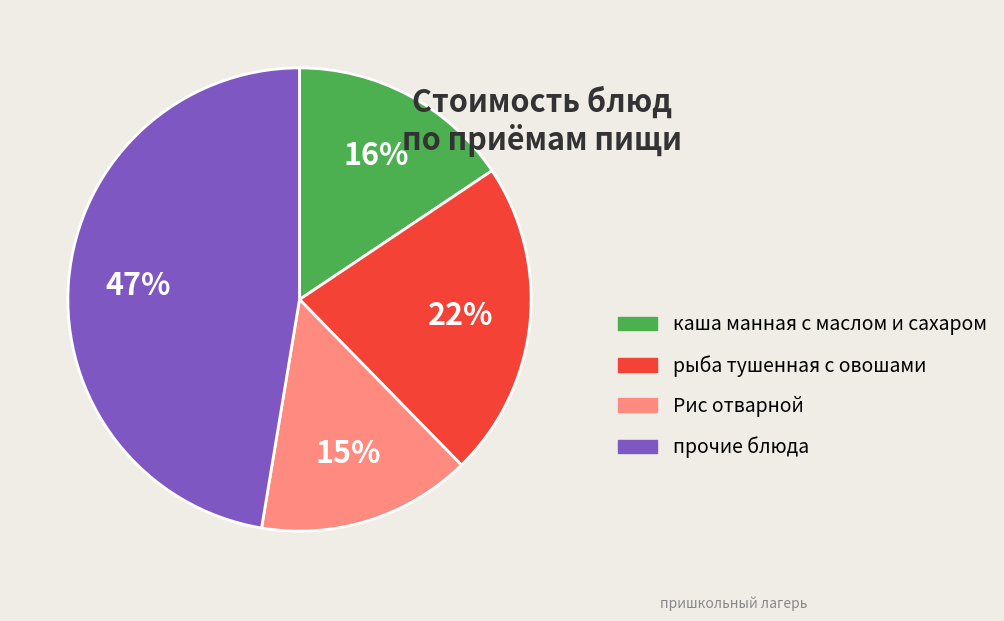

What is the smallest slice in the pie chart?

Рис отварной